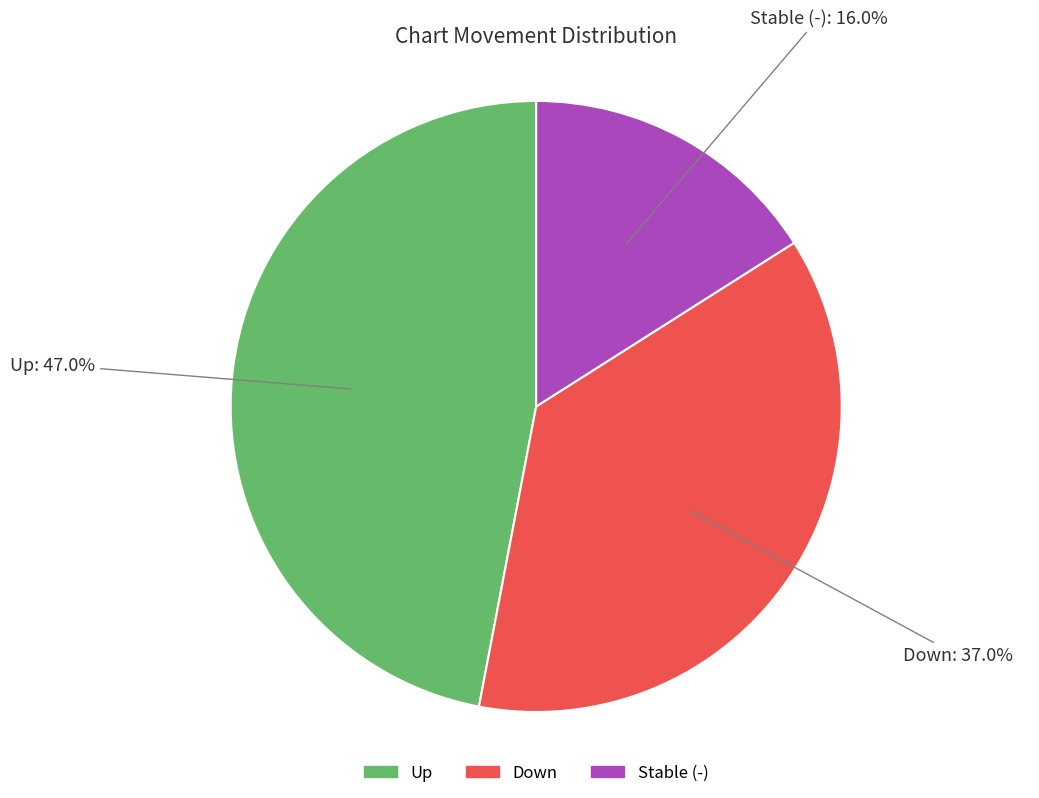

Does any single category account for the majority?

No